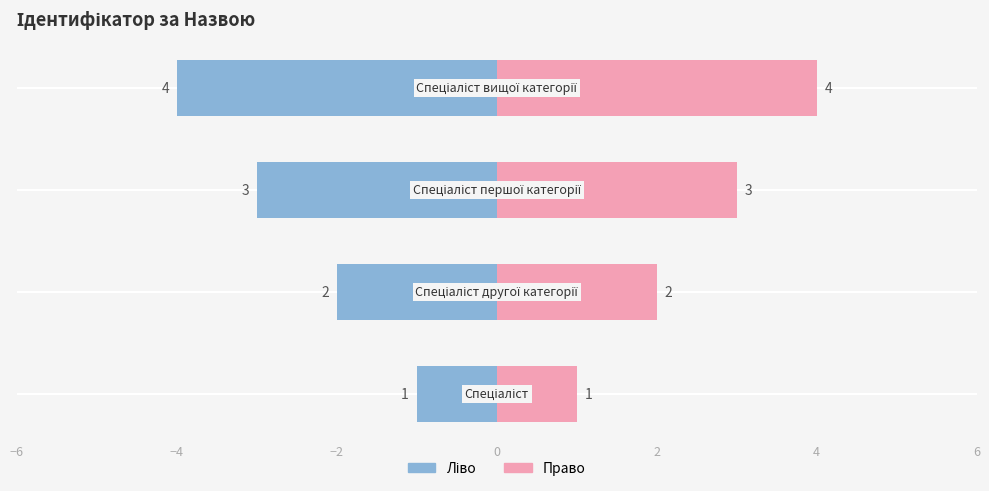

What is the maximum value shown in the chart?

4